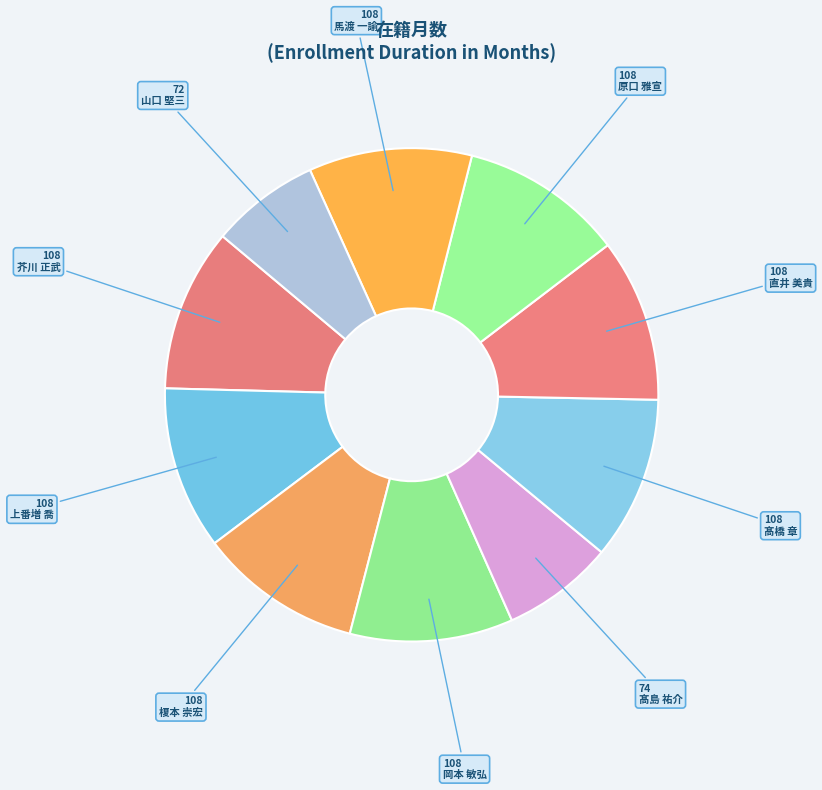

Rank the categories by value from highest to lowest.

芥川 正武, 上番増 喬, 榎本 崇宏, 岡本 敏弘, 髙橋 章, 直井 美貴, 原口 雅宣, 馬渡 一諭, 髙島 祐介, 山口 堅三